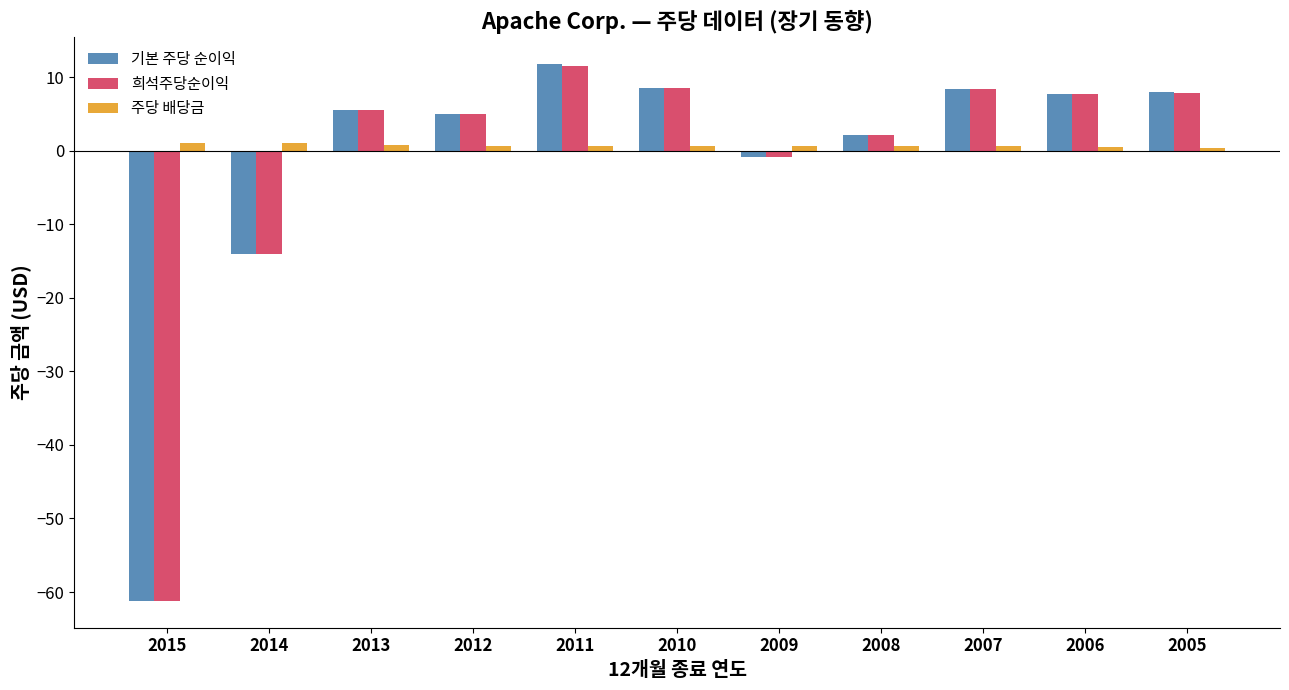

Which series changed the most between 2010 and 2009?

기본 주당 순이익